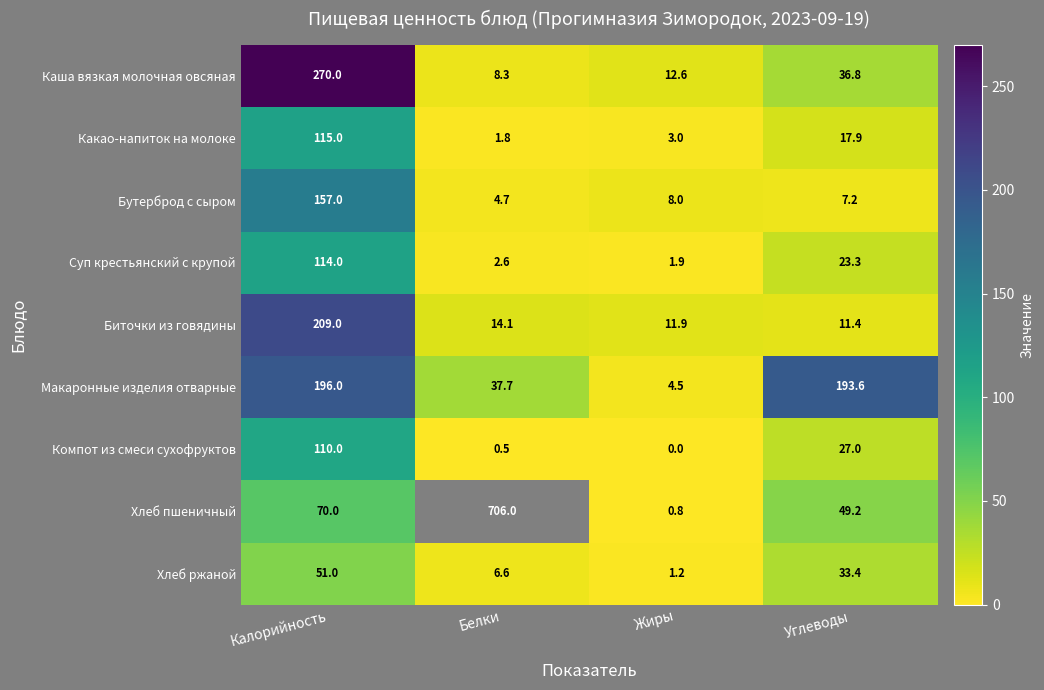

What is the difference between the highest and lowest values at Углеводы?

186.4